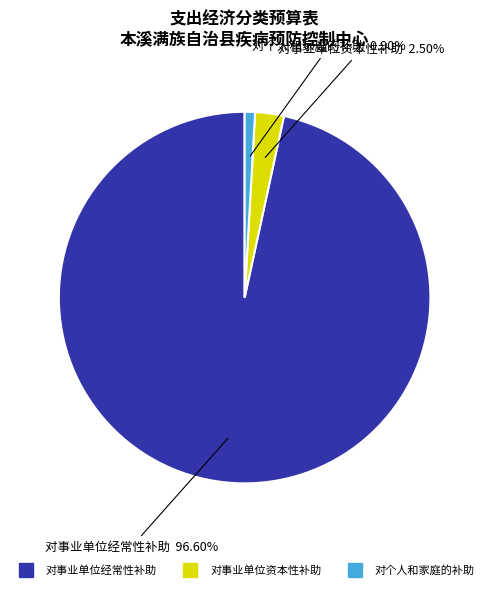

What percentage is the 对个人和家庭的补助 slice, to the nearest percent?

1%